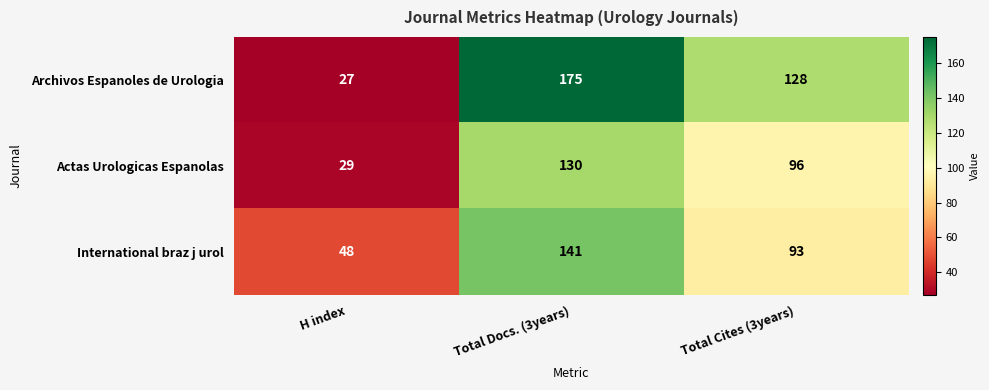

What is the minimum value shown in the chart?

27